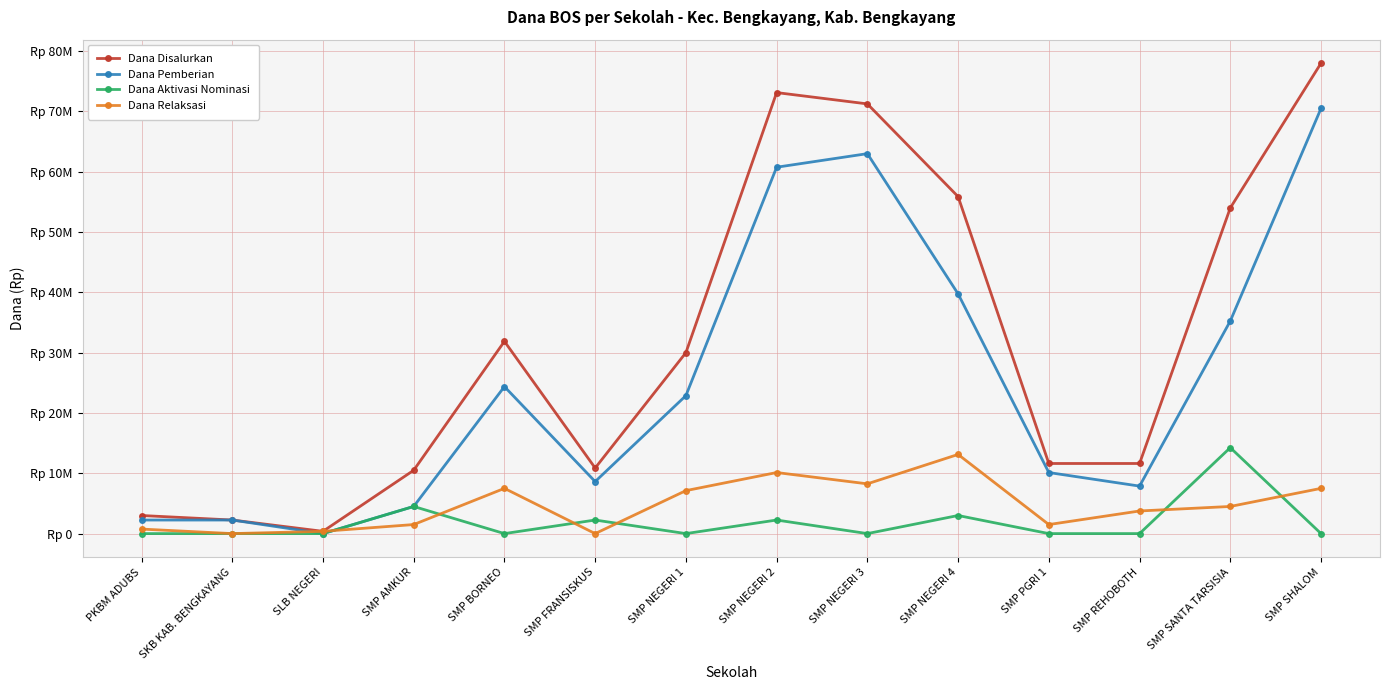

True or false: Dana Aktivasi Nominasi and Dana Disalurkan cross at least once.

False